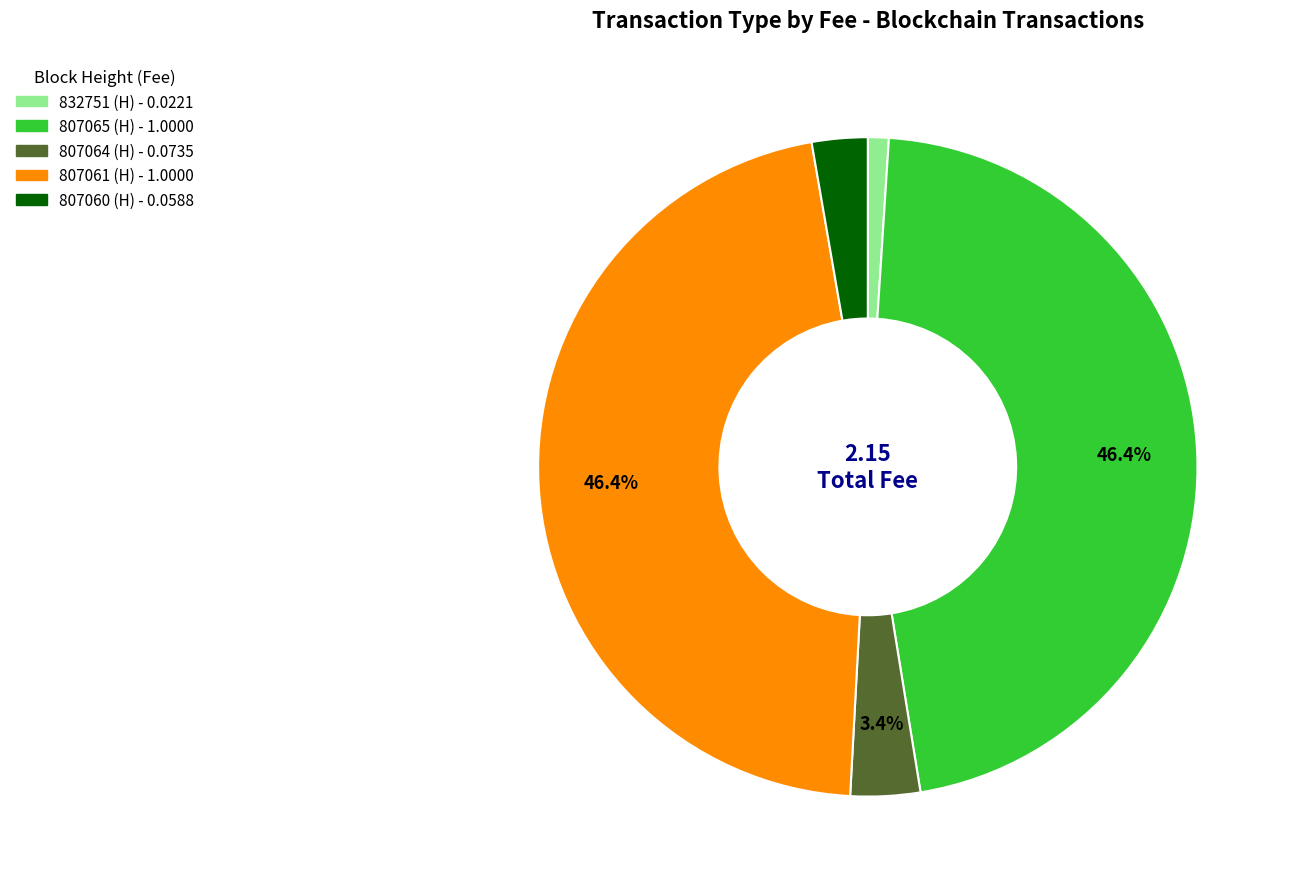

Count the number of slices in the pie.

5